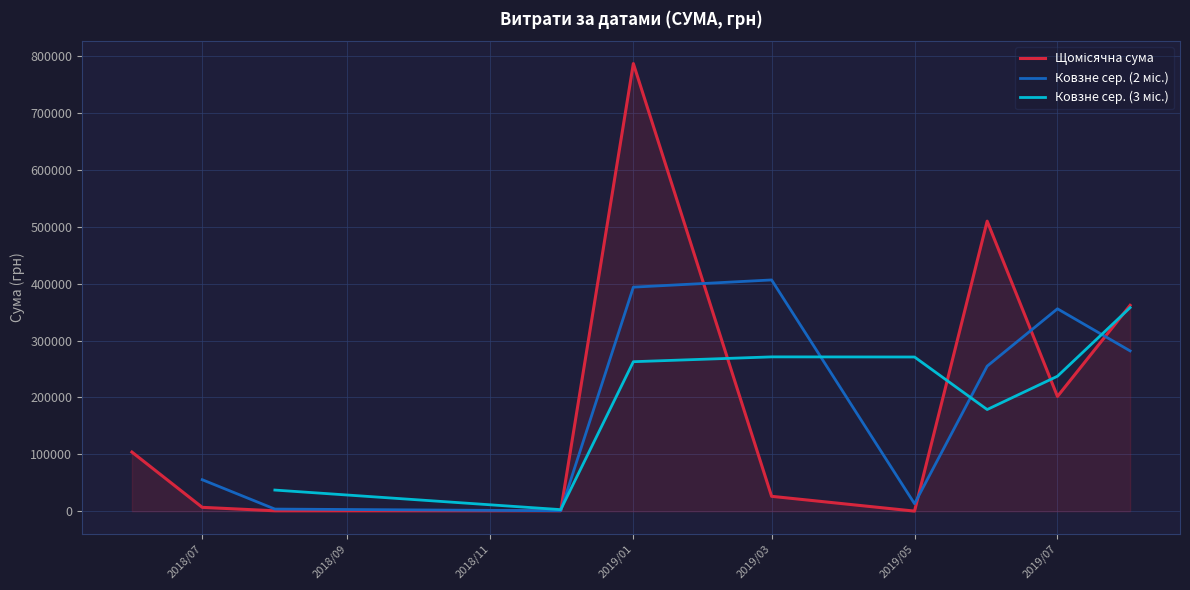

Rank the series by their maximum value, from highest to lowest.

Щомісячна сума, Ковзне сер. (2 міс.), Ковзне сер. (3 міс.)